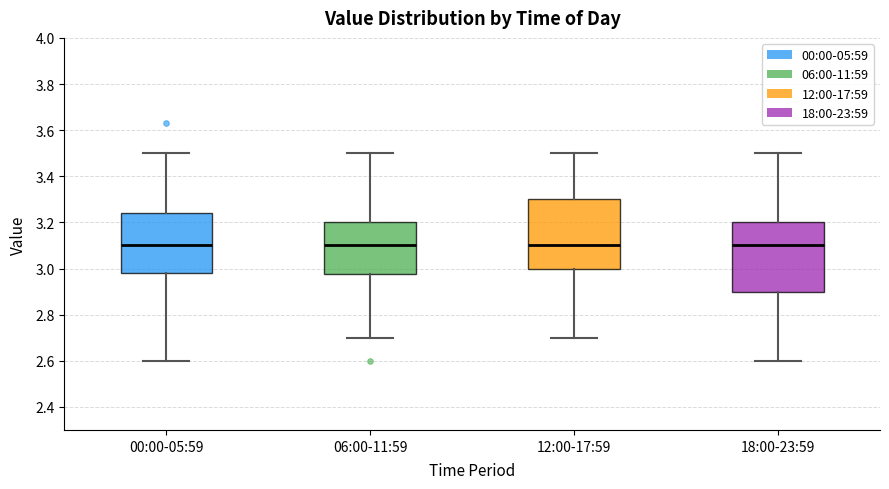

Reading left to right, transcribe this box plot: for each box, give where its median line is, the range the box spans, and where its two whiskers end, as read against the y-axis. The values are not printed on the chart, so give them approximately, as read against the axis.

00:00-05:59: median 3.10, box 2.98 to 3.24, whiskers 2.60 to 3.50
06:00-11:59: median 3.10, box 2.98 to 3.20, whiskers 2.70 to 3.50
12:00-17:59: median 3.10, box 3.00 to 3.30, whiskers 2.70 to 3.50
18:00-23:59: median 3.10, box 2.90 to 3.20, whiskers 2.60 to 3.50